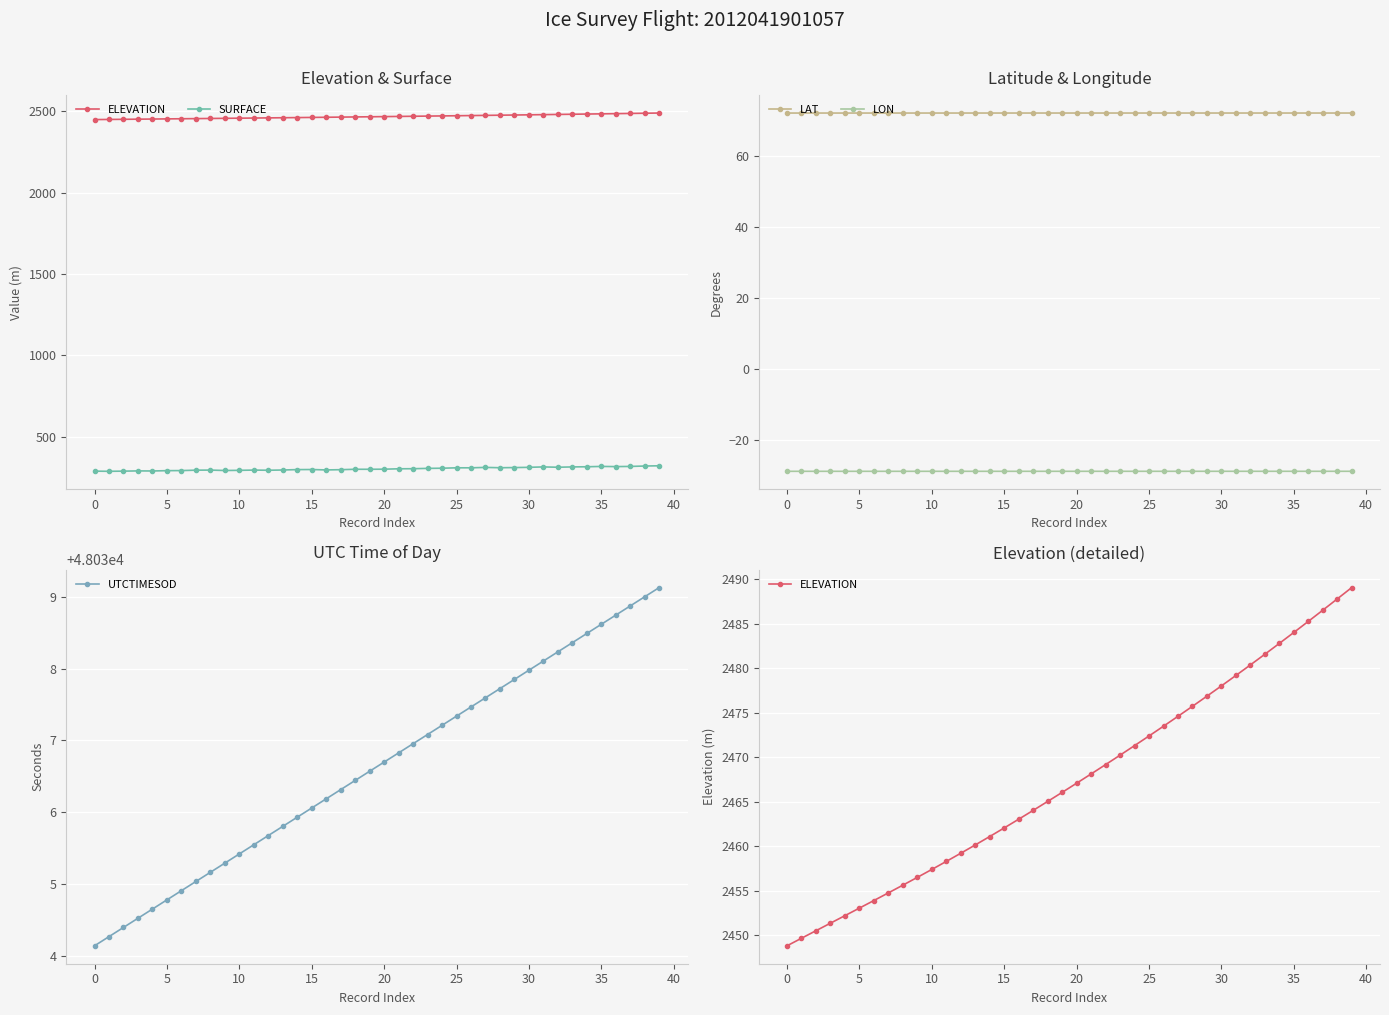

Is the value of SURFACE at 38 greater than the value of UTCTIMESOD at 16?

No